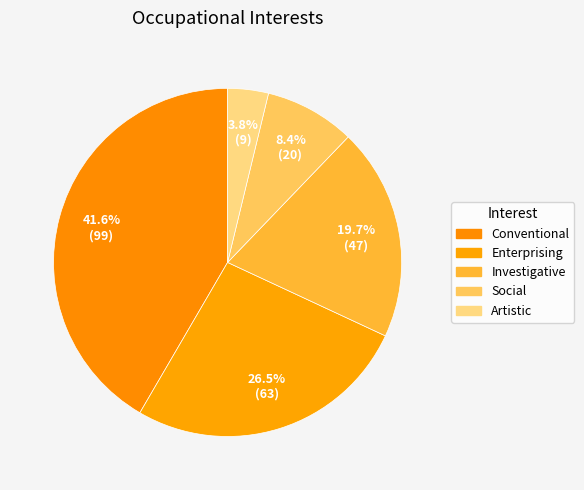

What is the largest slice in the pie chart?

Conventional